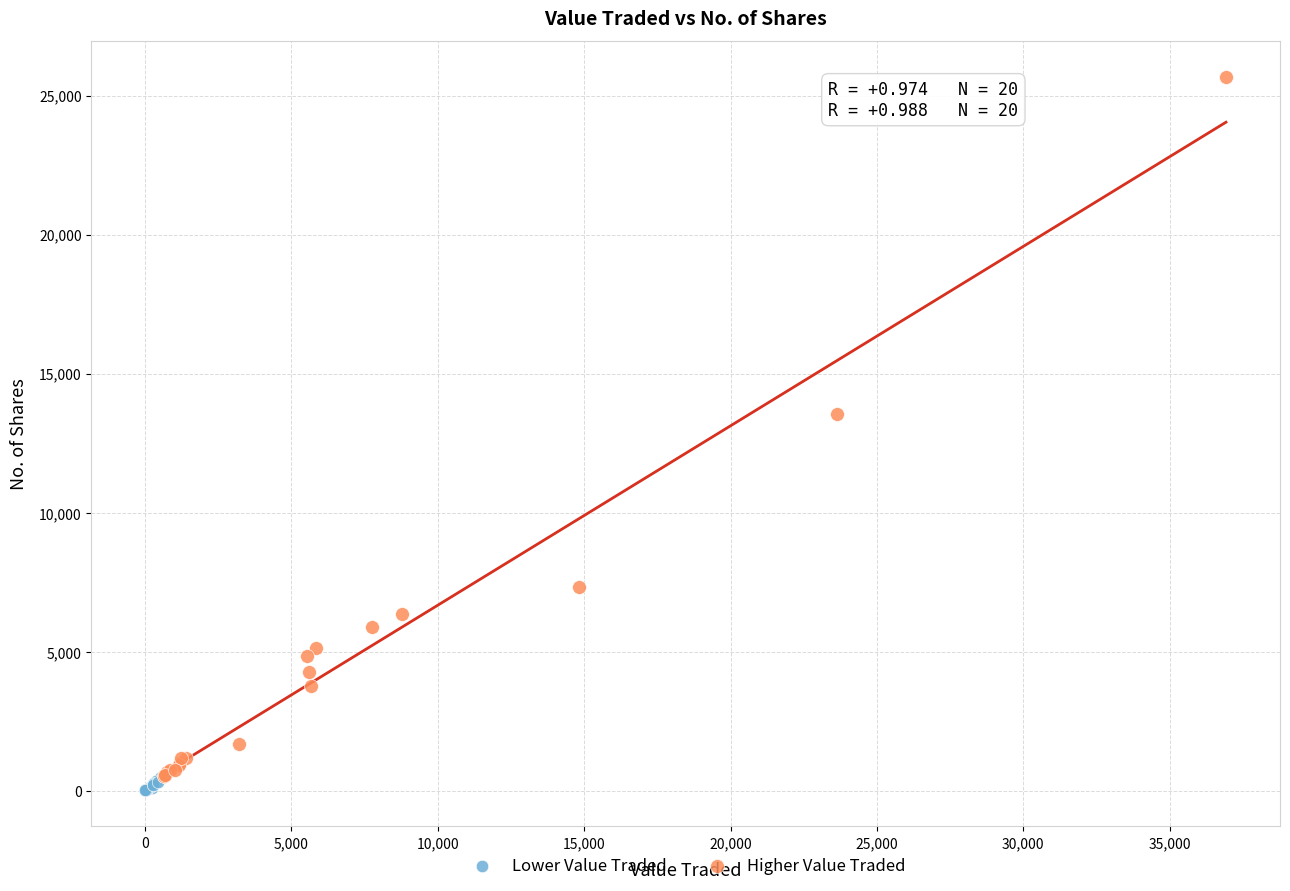

What are all the series names shown in the legend?

Lower Value Traded, Higher Value Traded